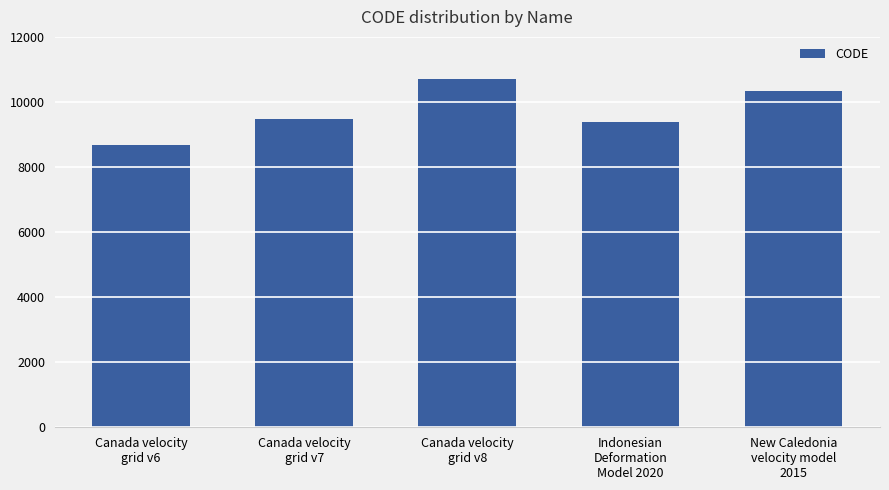

Reading left to right, list all the values displayed in this chart.

Canada velocity
grid v6=8676	Canada velocity
grid v7=9483	Canada velocity
grid v8=10707	Indonesian
Deformation
Model 2020=9375	New Caledonia
velocity model
2015=10323